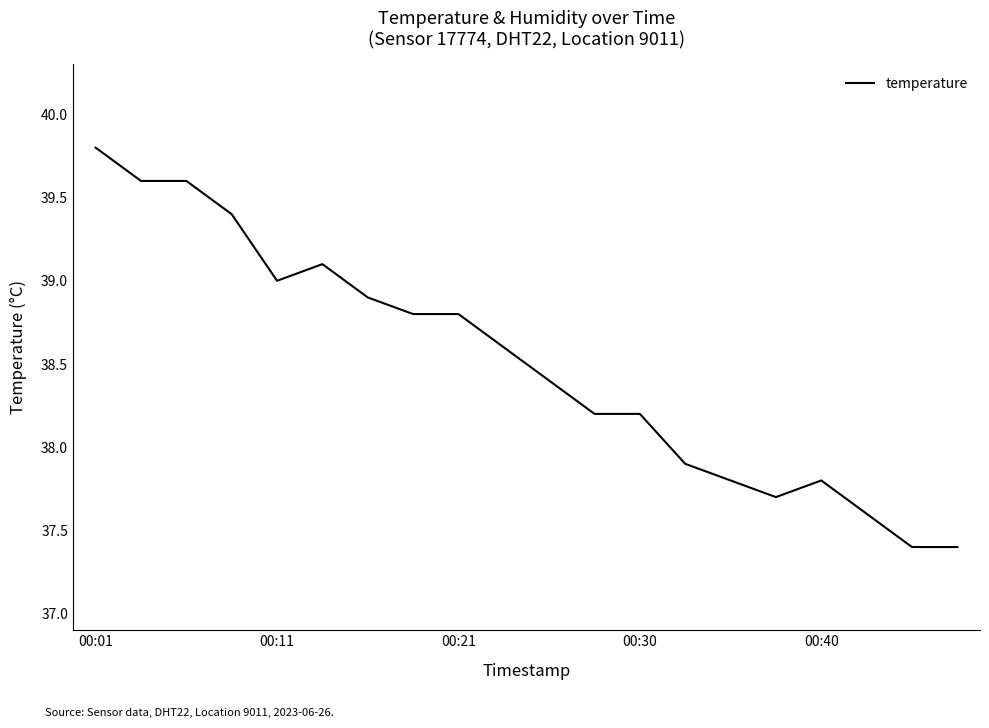

What is the minimum value shown in the chart?

37.4